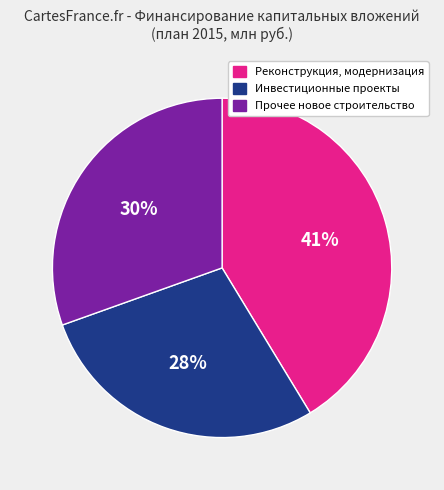

How many segments does this pie chart have?

3